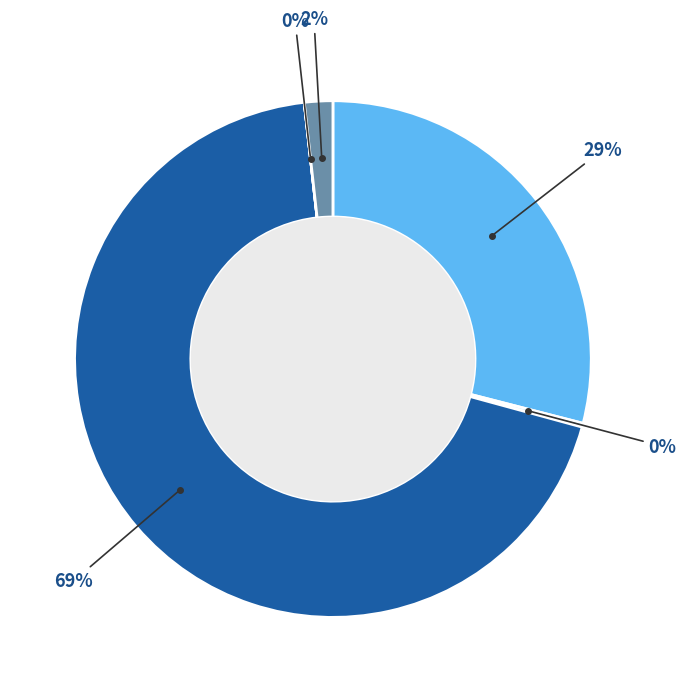

Is there any slice that represents more than half of the pie?

Yes